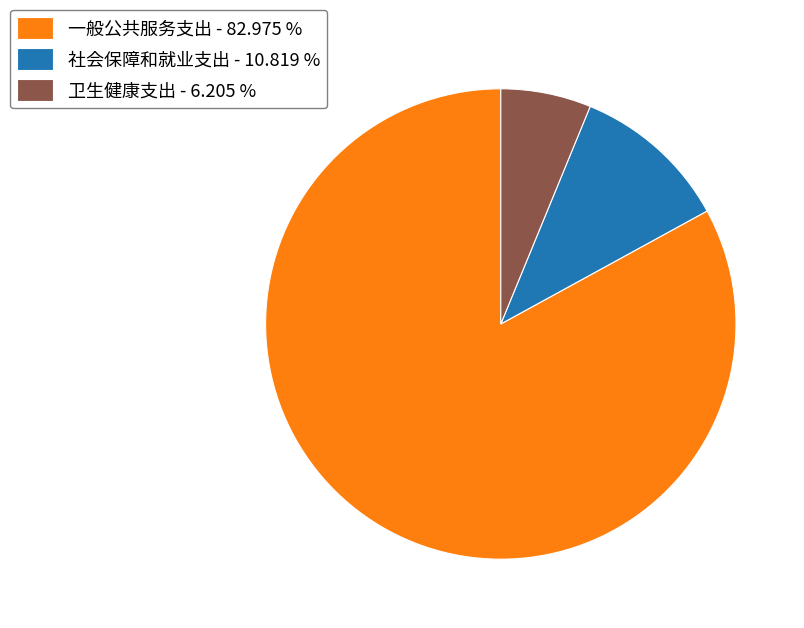

Approximately how many times larger is the value at 一般公共服务支出 - 82.975 % compared to 卫生健康支出 - 6.205 %?

13.4